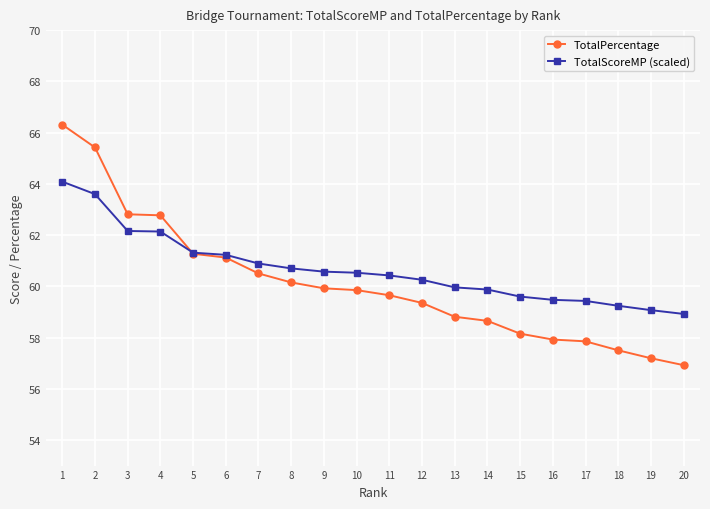

True or false: TotalScoreMP (scaled) has a value of 32.2 at 4.

False